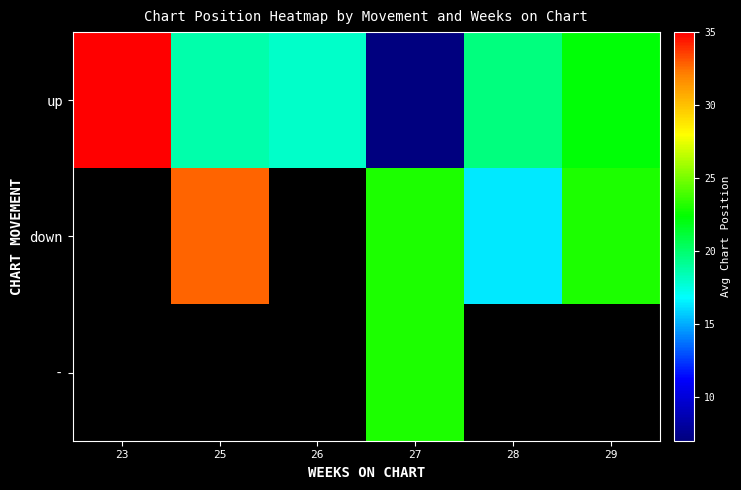

Which has a higher value, 23 or 27?

23